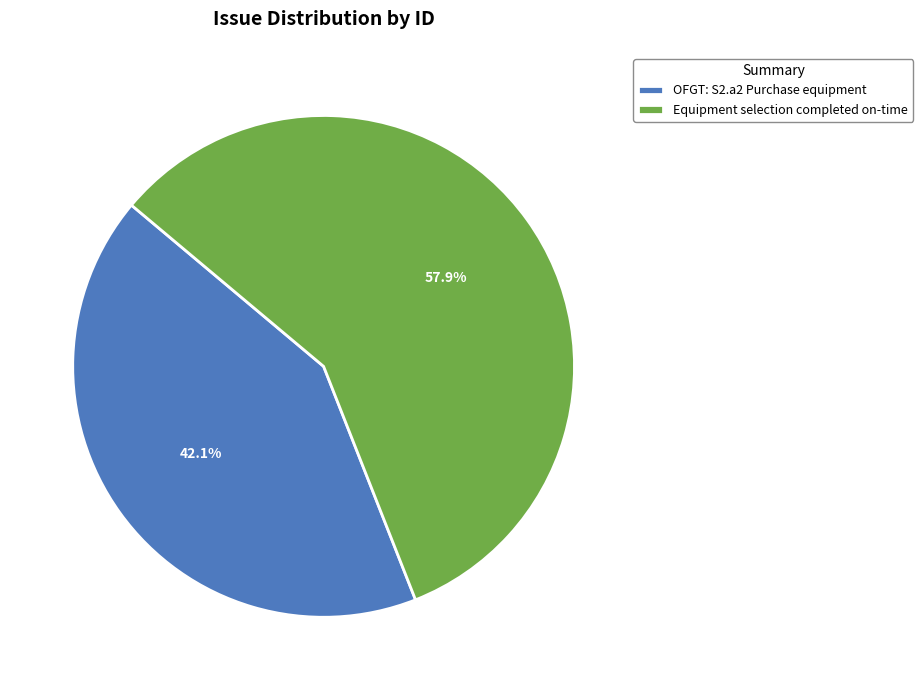

The OFGT: S2.a2 Purchase equipment slice represents 34% of the pie. True or false?

False